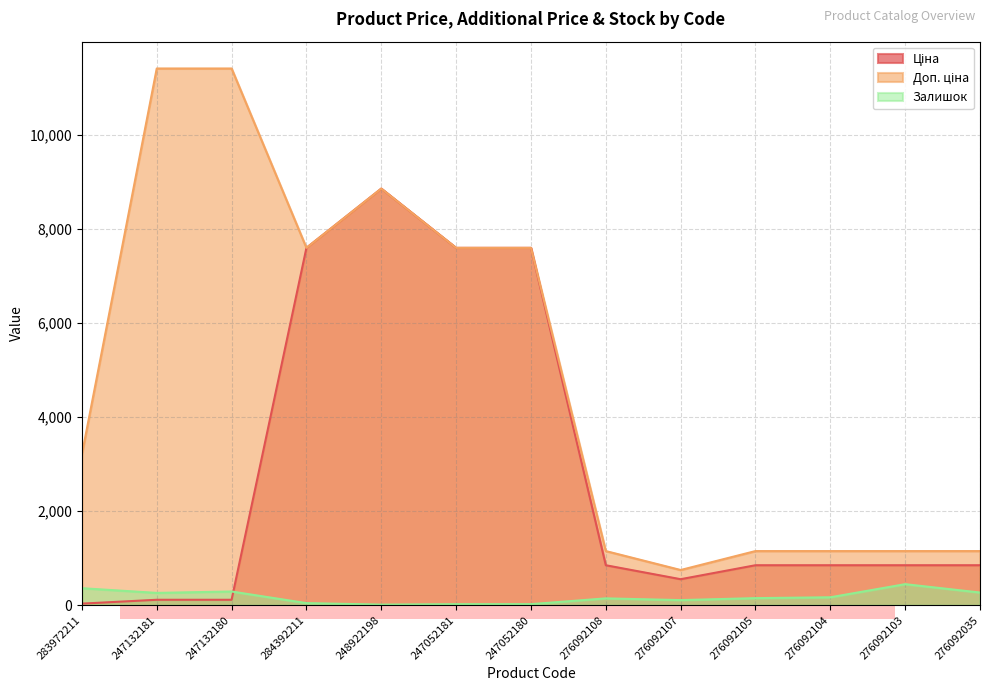

Read the Доп. ціна value at 248922198.

8856.7